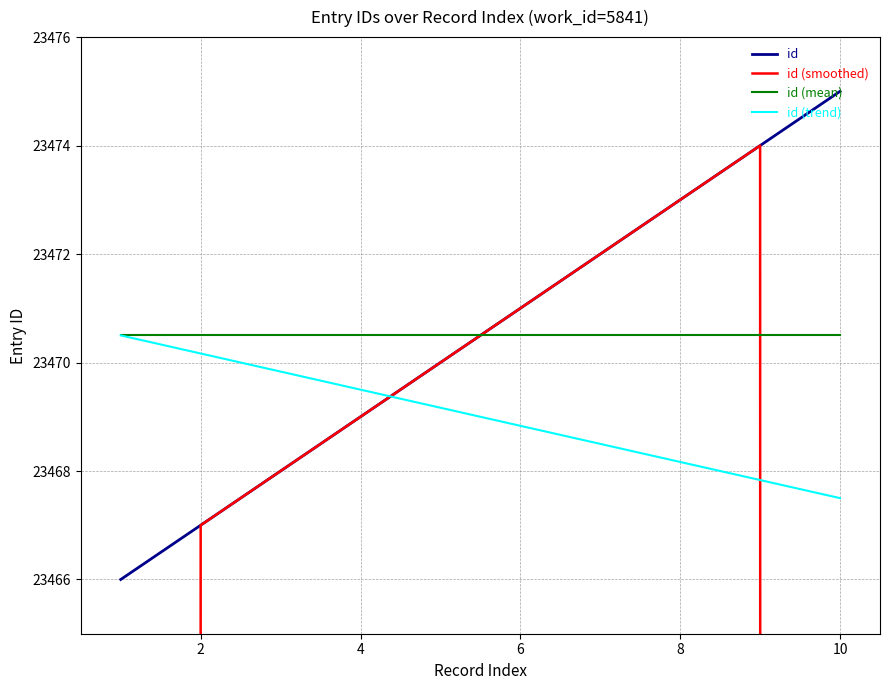

At which label does id (trend) reach its minimum?

10